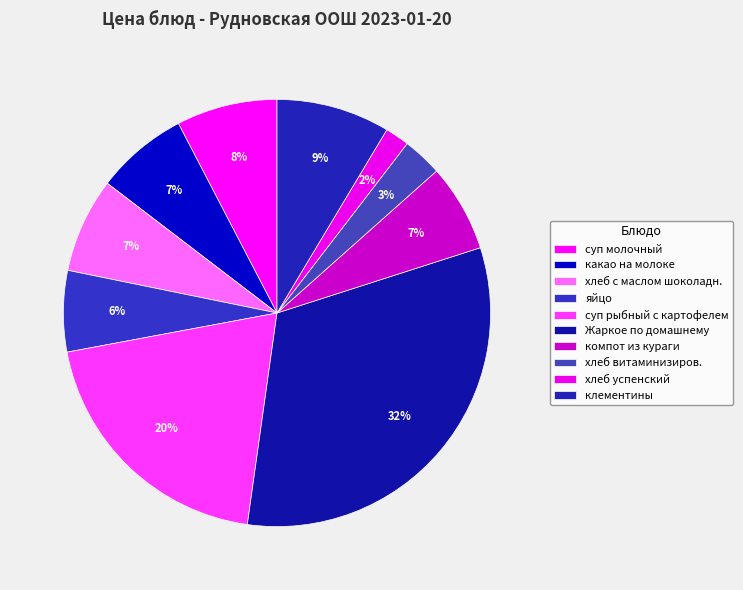

True or false: клементины accounts for 9% of the total.

True